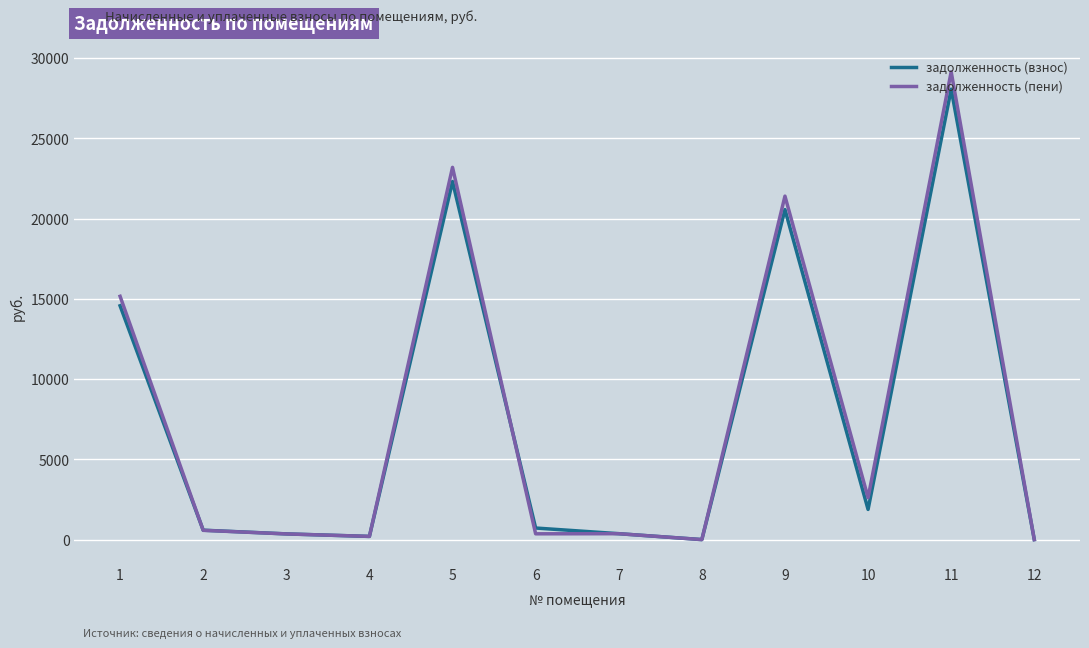

At how many categories does at least one series exceed 9797?

4